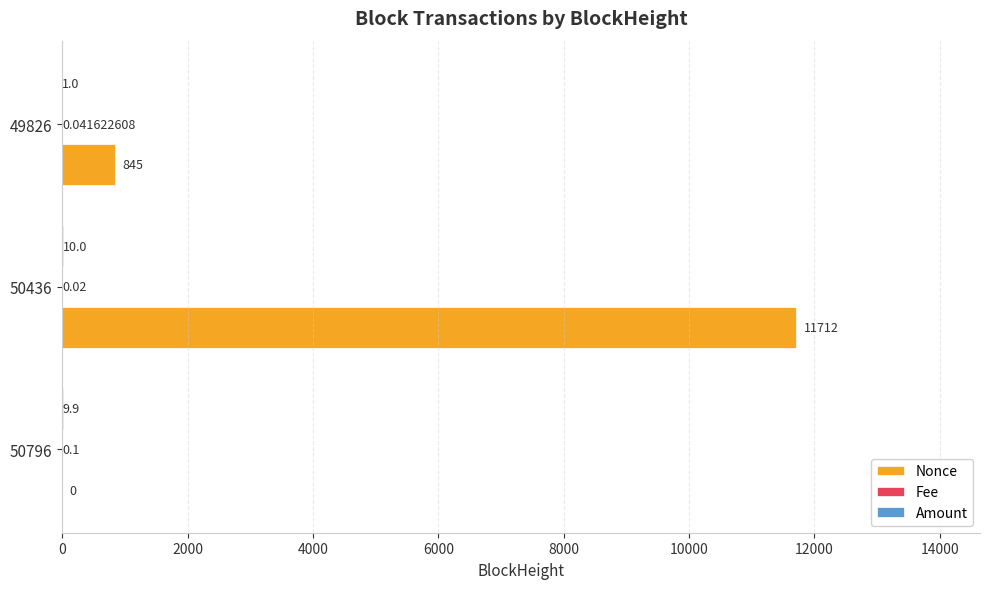

What is the sum of the Nonce values at 49826 and 50436?

12557.0